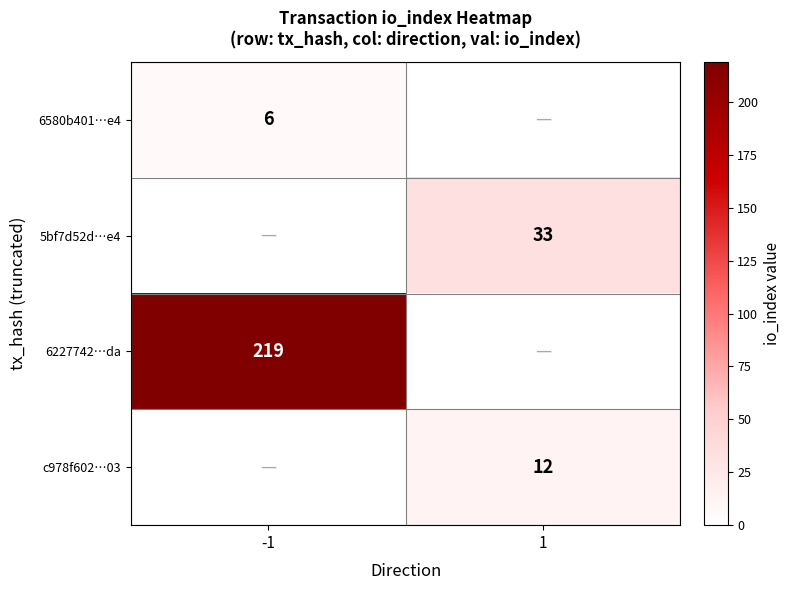

At how many categories does at least one series exceed 11?

2